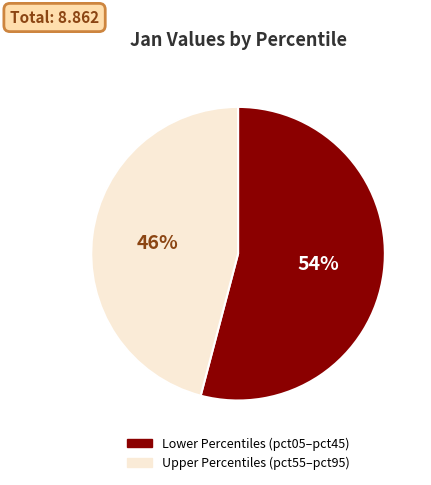

Is the sum of Upper Percentiles (pct55–pct95) and Lower Percentiles (pct05–pct45) greater than half?

Yes